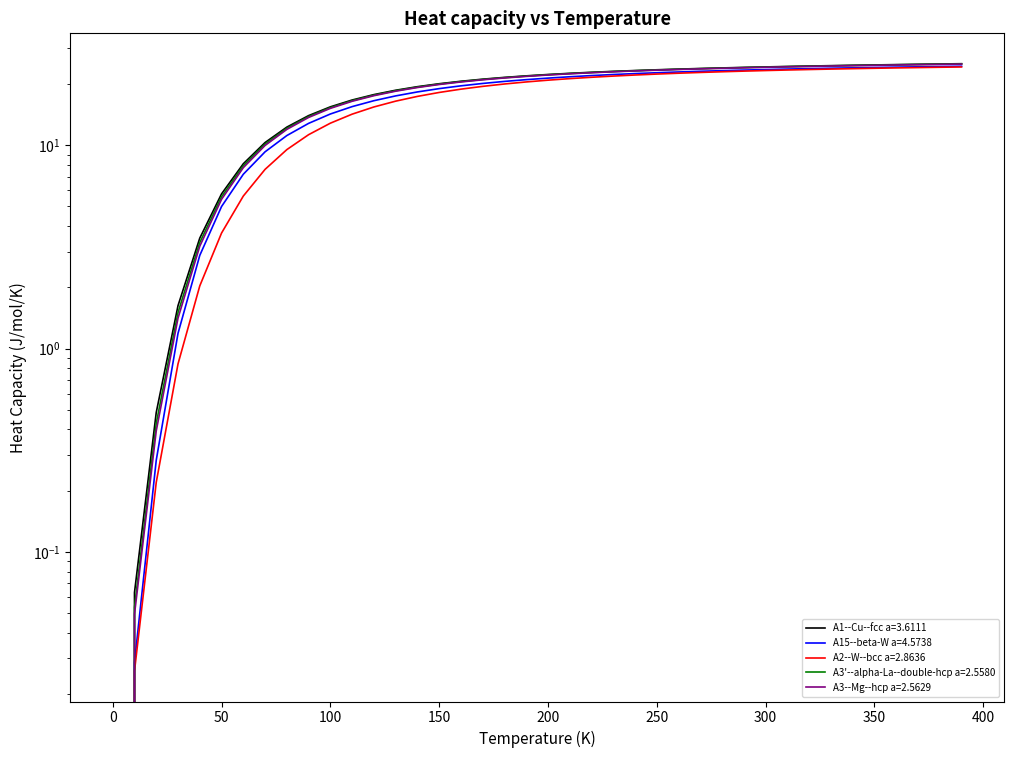

The value of A3'--alpha-La--double-hcp a=2.5580 at 260 is 9.5. True or false?

False